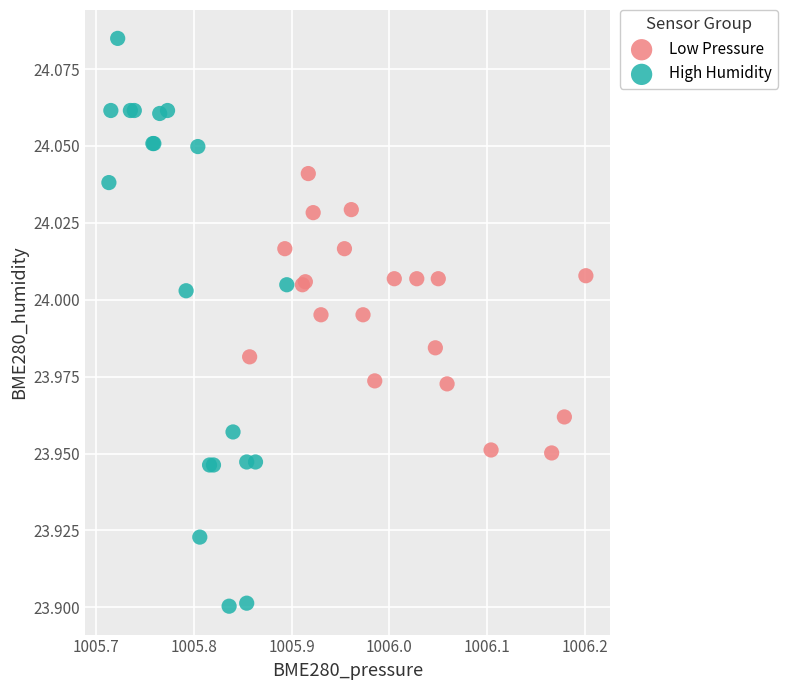

Which series reaches the minimum Y coordinate?

High Humidity